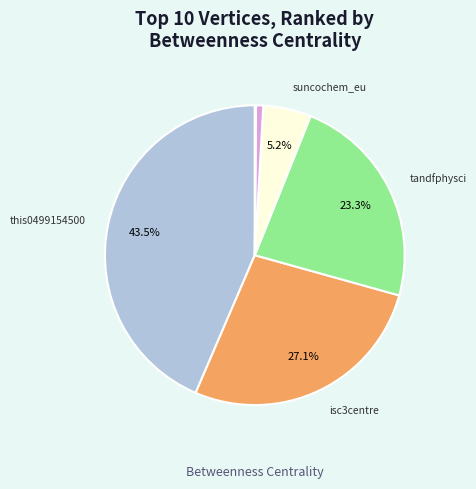

Is there a majority slice in this chart?

No